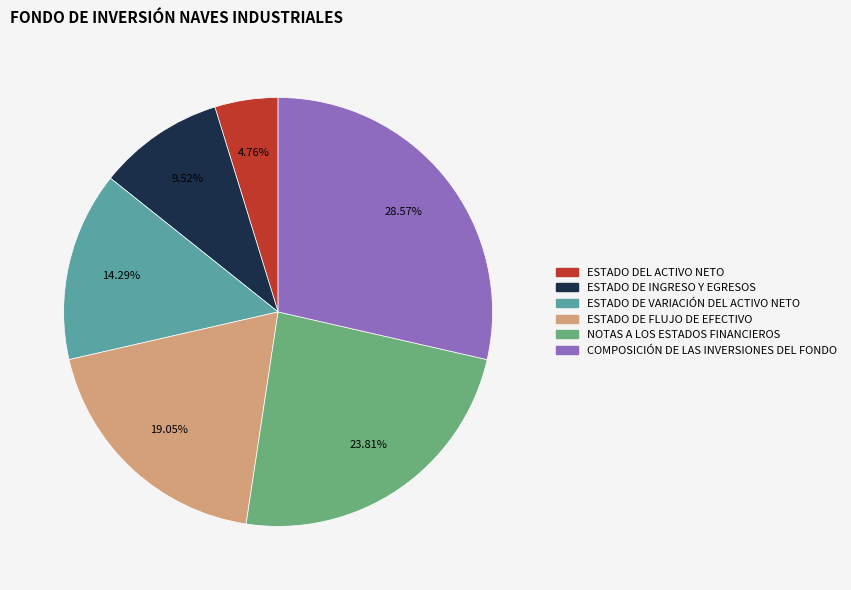

To the nearest percent, what is the difference between the ESTADO DE INGRESO Y EGRESOS and ESTADO DE FLUJO DE EFECTIVO slice percentages?

10%